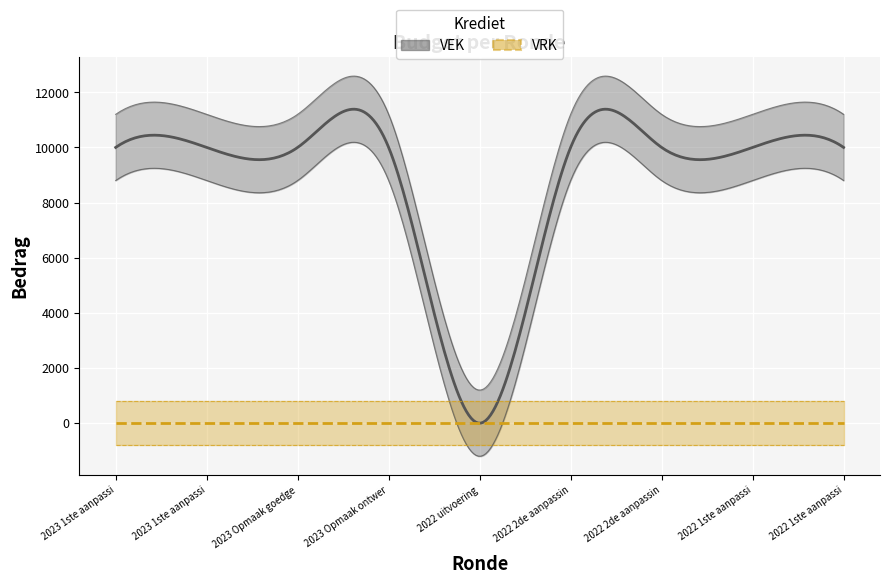

The VRK series shows 0 at 2023 Opmaak ontwerp. True or false?

True